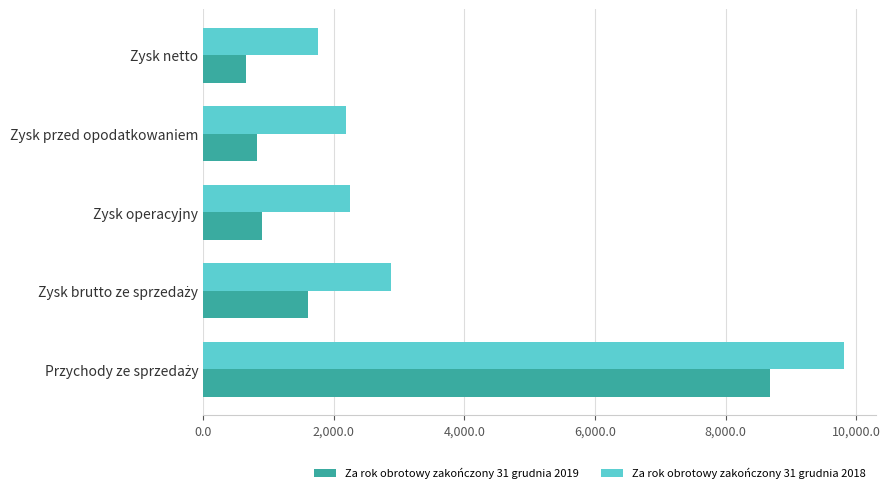

What is the sum of all Za rok obrotowy zakończony 31 grudnia 2019 values?

12658.6